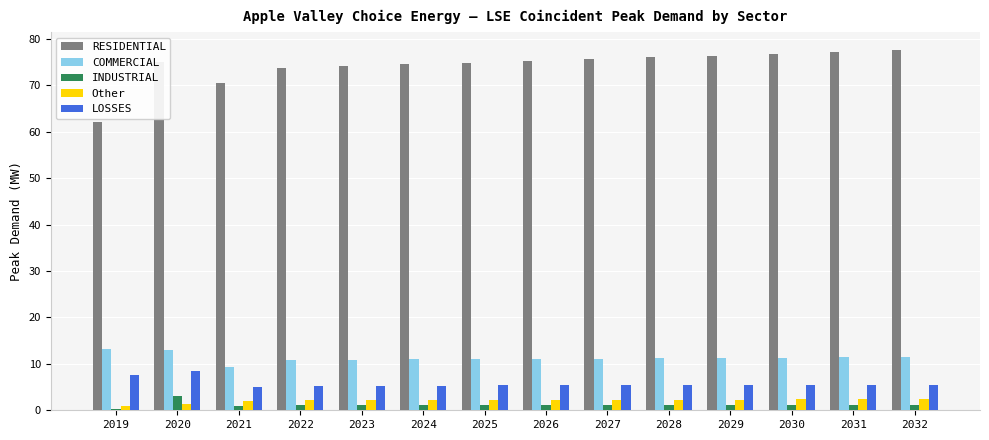

Which series changed the most between 2019 and 2026?

RESIDENTIAL